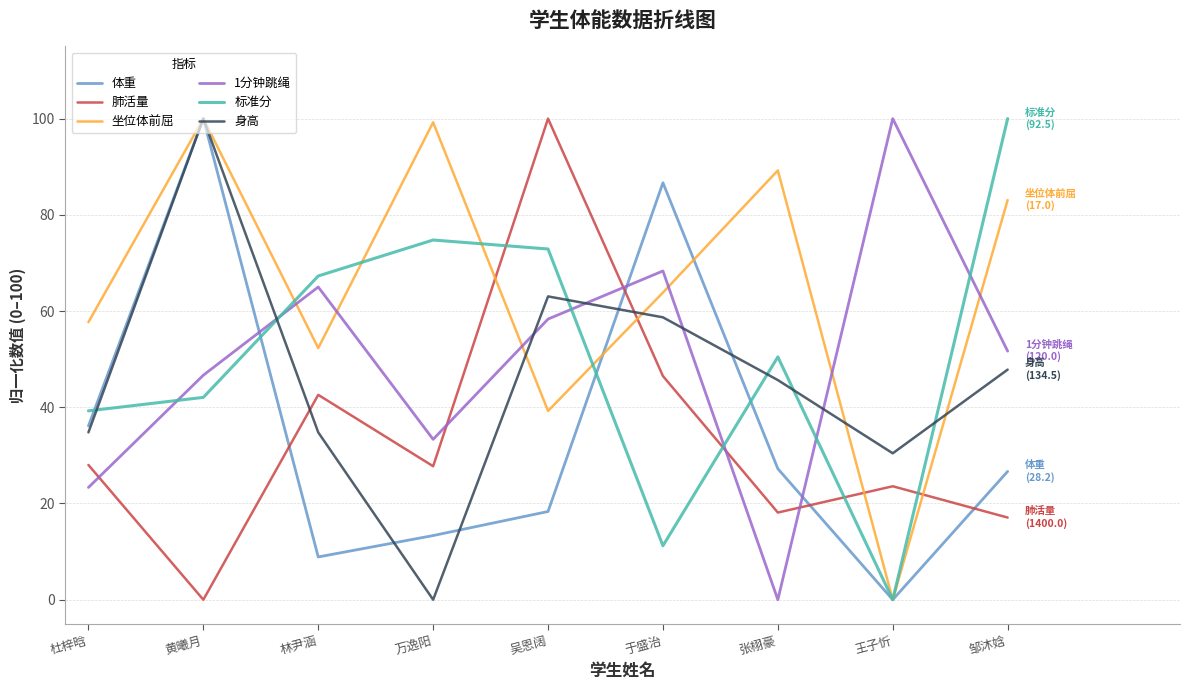

True or false: 体重 has more than 1 points higher than both neighbors.

True